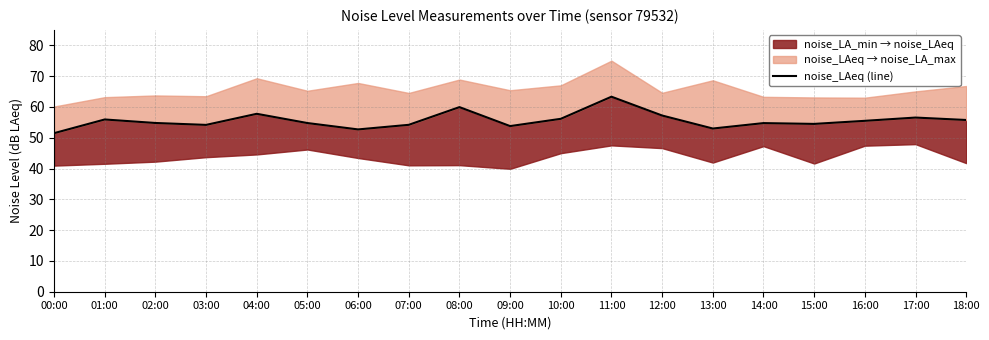

What is the sum of all values?

1056.0